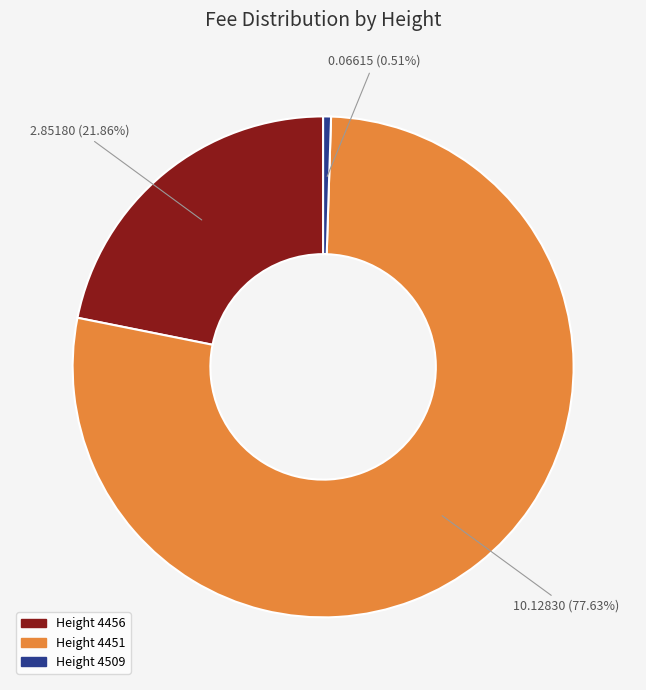

Is there any slice that represents more than half of the pie?

Yes